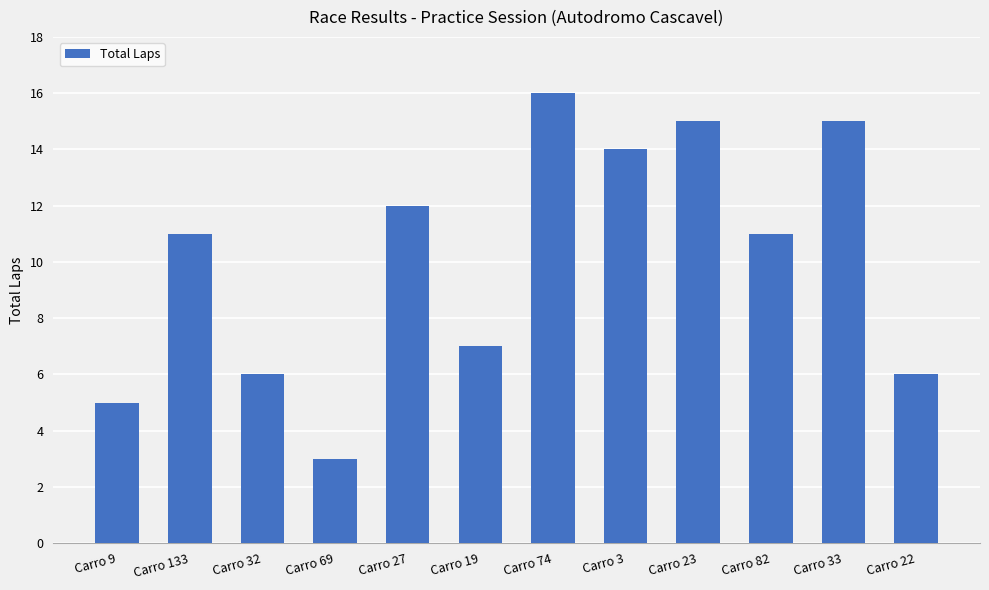

What is the average value?

10